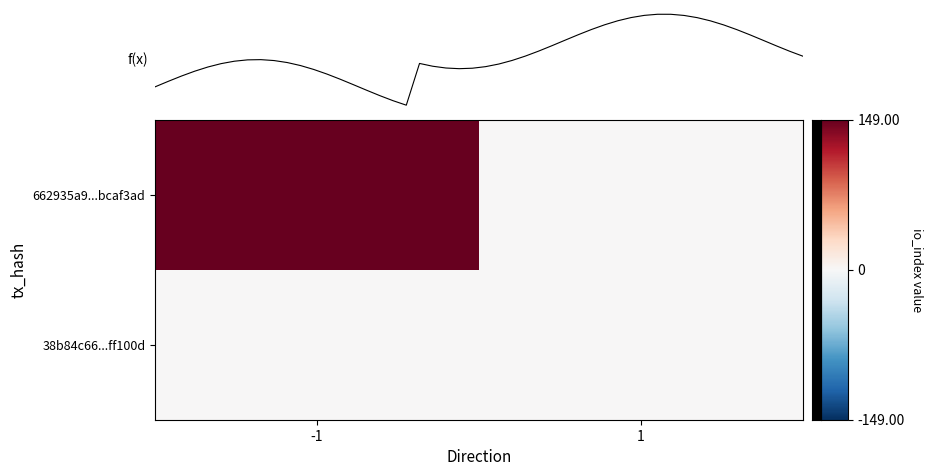

Rank the categories by 38b84c66dbbd8cf2f9b8520883032f136ff100d value from highest to lowest.

-1, 1